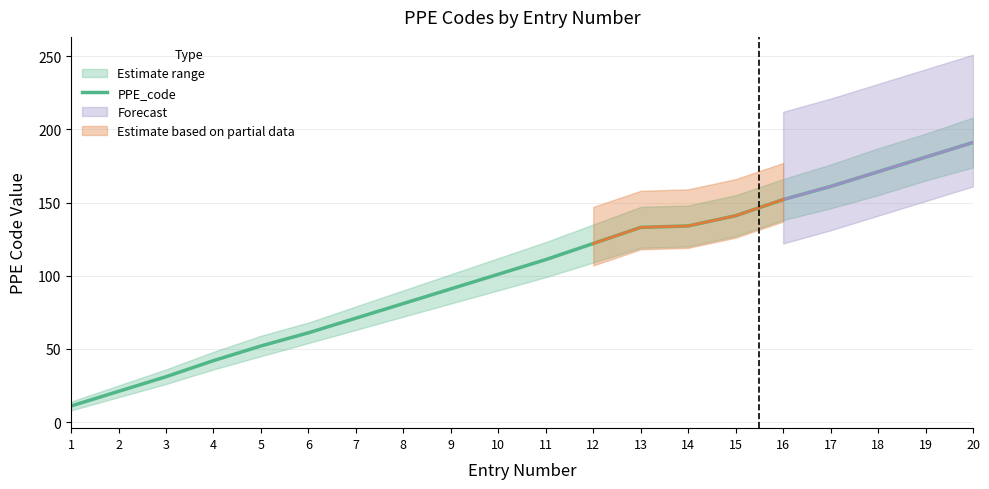

Approximately how many times larger is the value at 12 compared to 8?

1.5